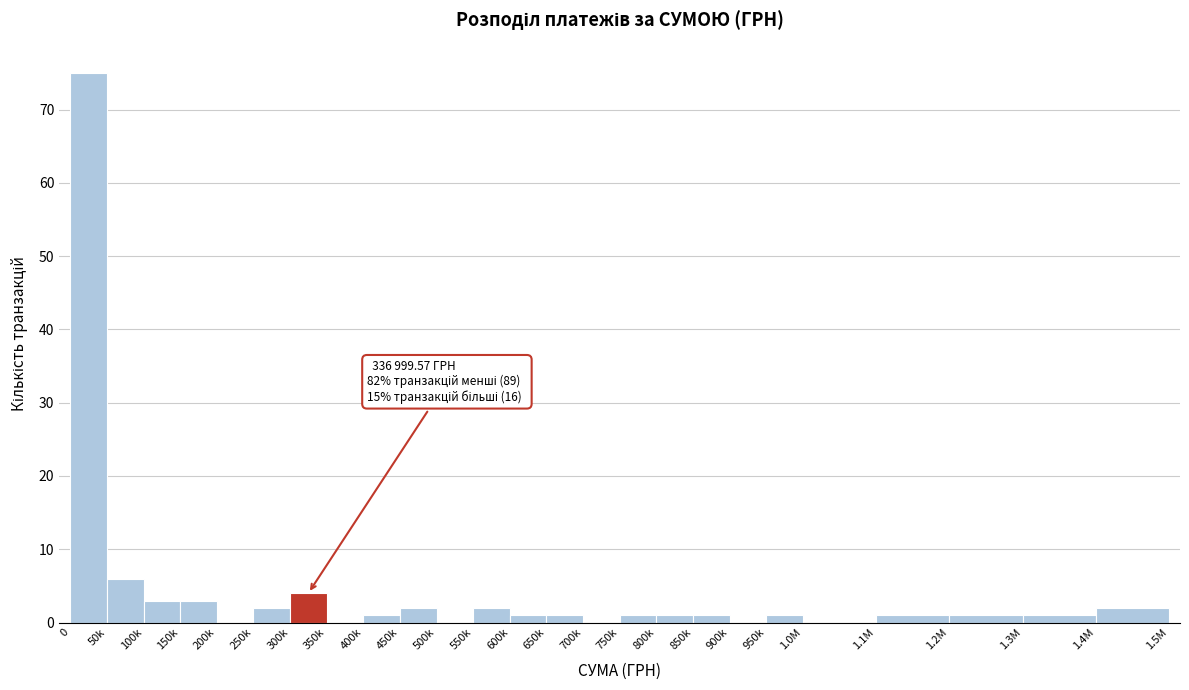

Reading left to right, extract all data points from this chart.

0=75	50k=6	100k=3	150k=3	200k=0	250k=2	300k=4	350k=0	400k=1	450k=2	500k=0	550k=2	600k=1	650k=1	700k=0	750k=1	800k=1	850k=1	900k=0	950k=1	1.0М=0	1.1М=1	1.2М=1	1.3М=1	1.4М=2